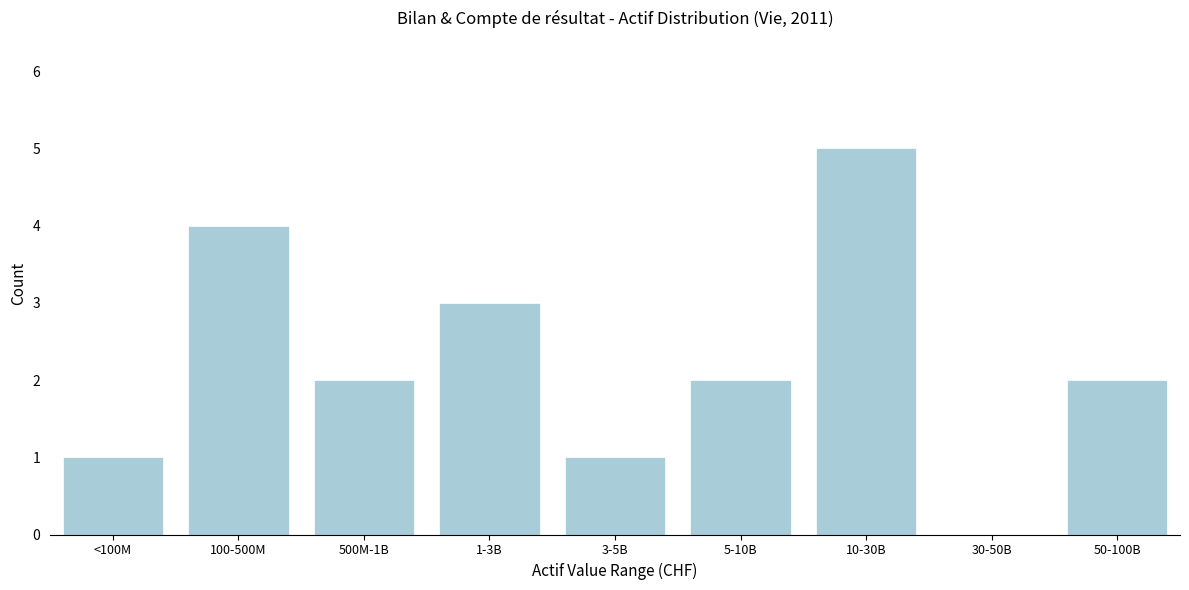

Reading left to right, extract all data points from this chart.

<100M=1	100-500M=4	500M-1B=2	1-3B=3	3-5B=1	5-10B=2	10-30B=5	30-50B=0	50-100B=2